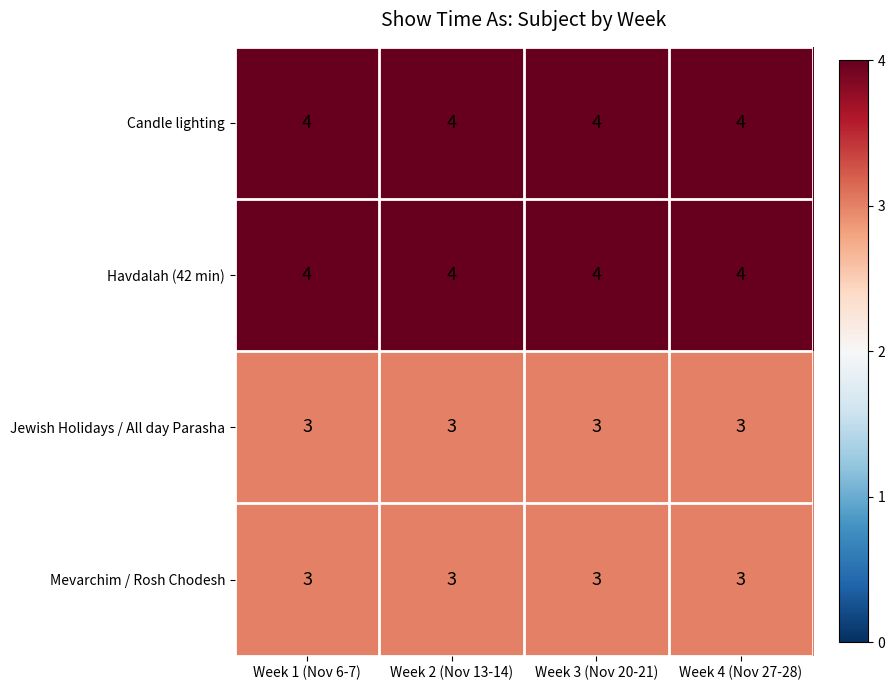

Read the Candle lighting value at Week 2 (Nov 13-14).

4